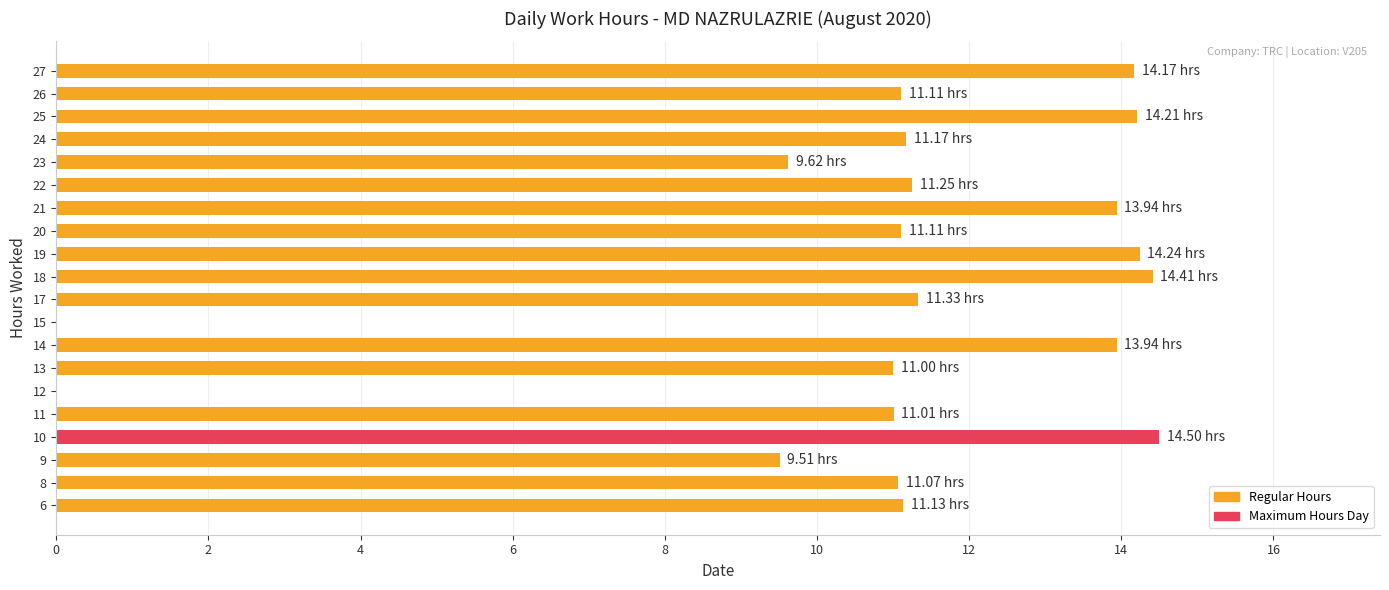

Approximately how many times larger is the value at 25 compared to 17?

1.3